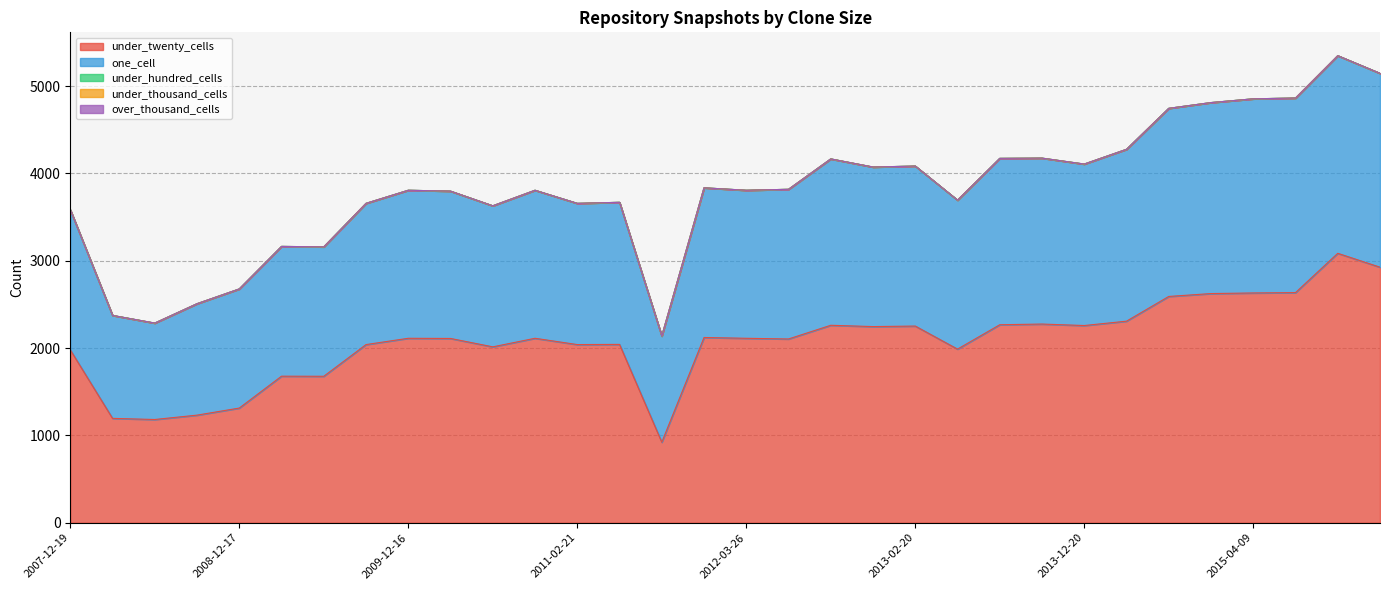

At which label is over_thousand_cells closest to 0?

2007-12-19